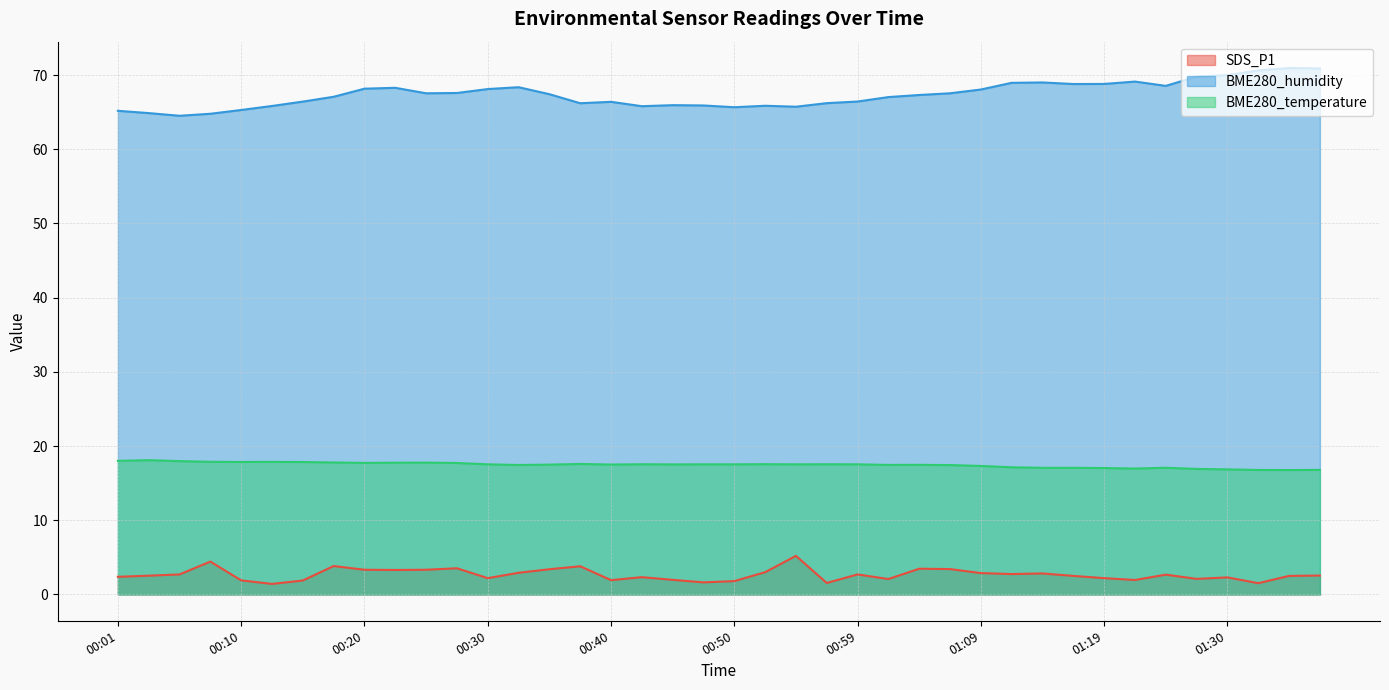

What are all the series names shown in the legend?

SDS_P1, BME280_humidity, BME280_temperature